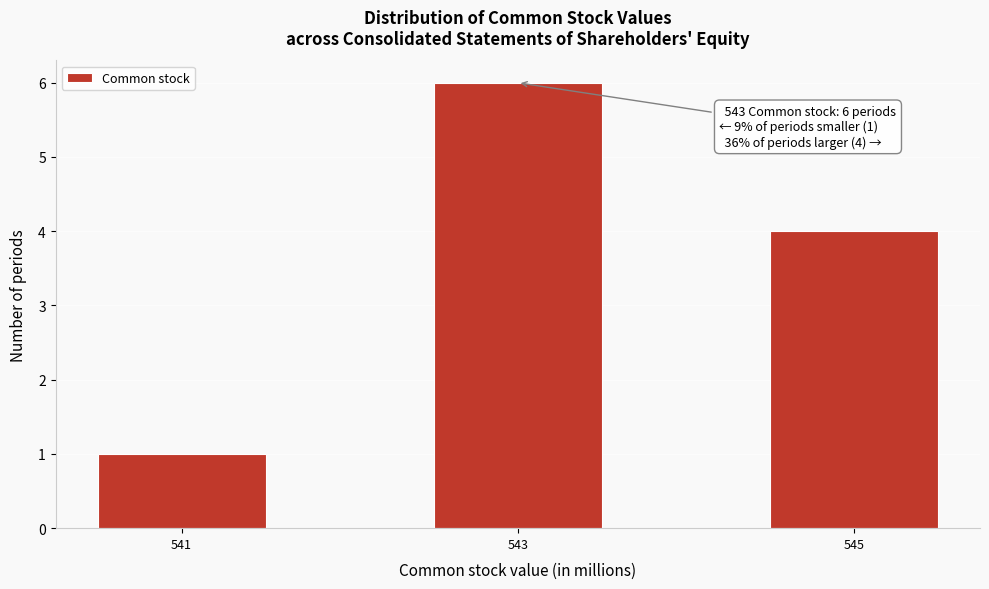

Over which range of the x-axis is the bar tallest?

542.5 to 543.5